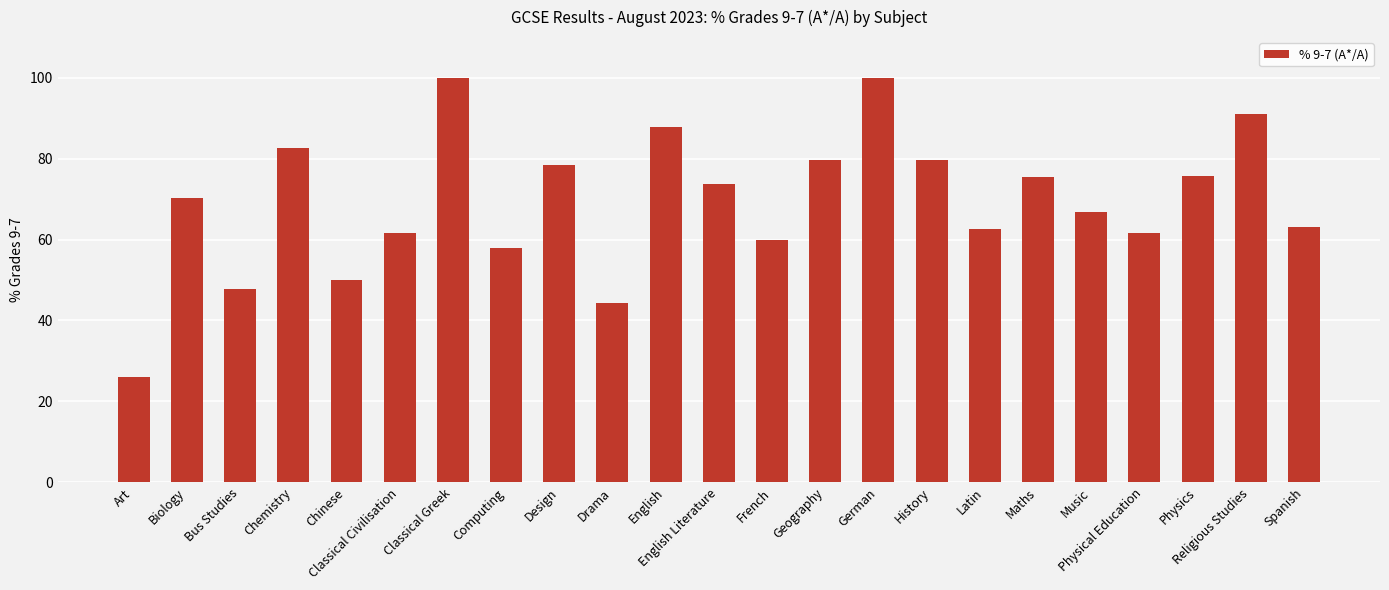

What is the sum of the values at Maths and Biology?

145.7